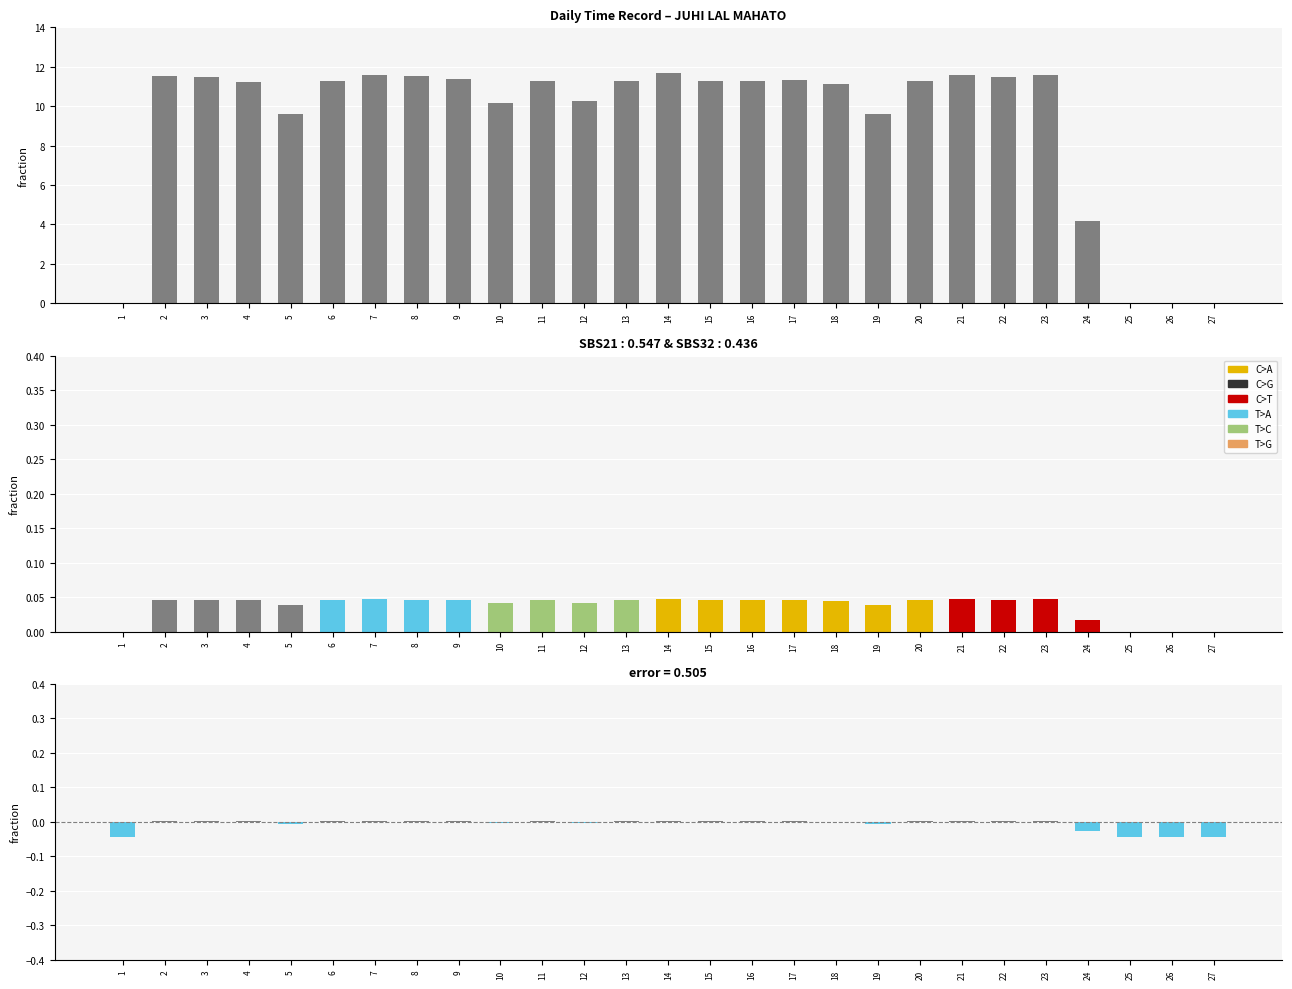

Does the chart contain any negative values?

Yes